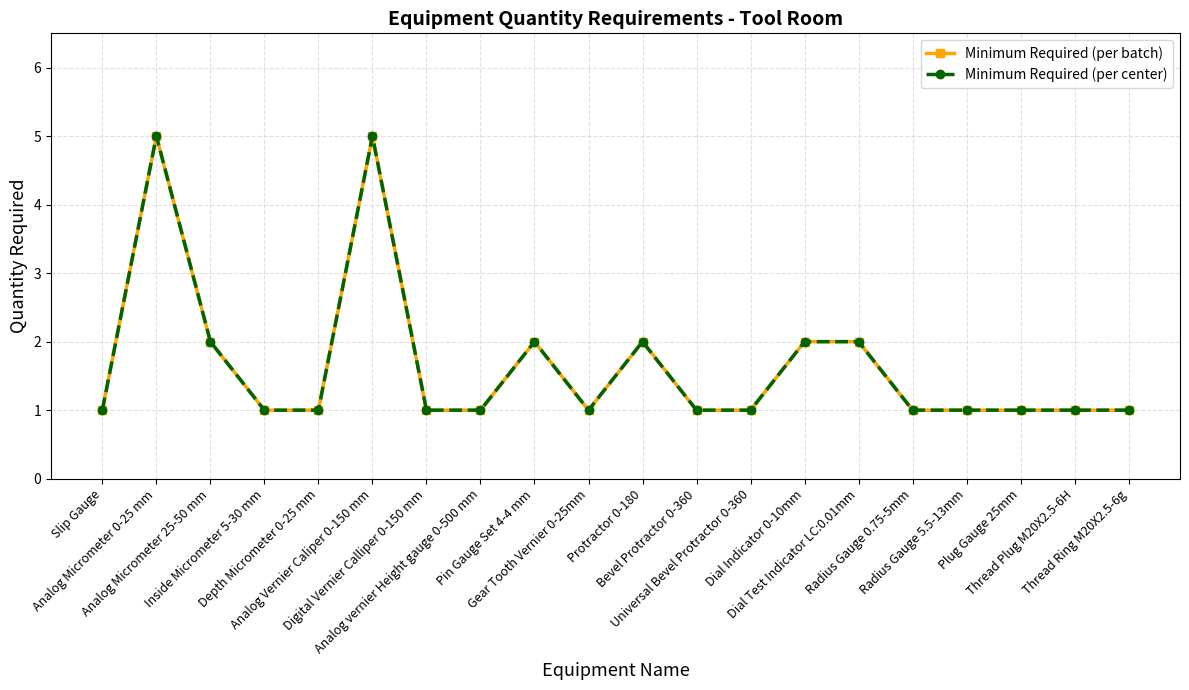

Is this an area chart (filled region under the line)?

No